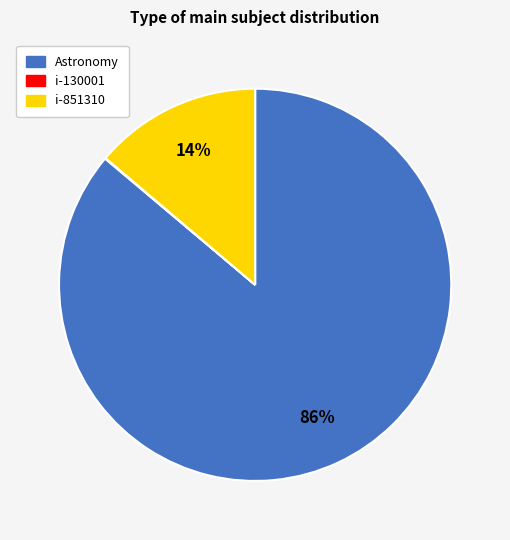

Combined, do i-851310 and Astronomy account for over 50%?

Yes